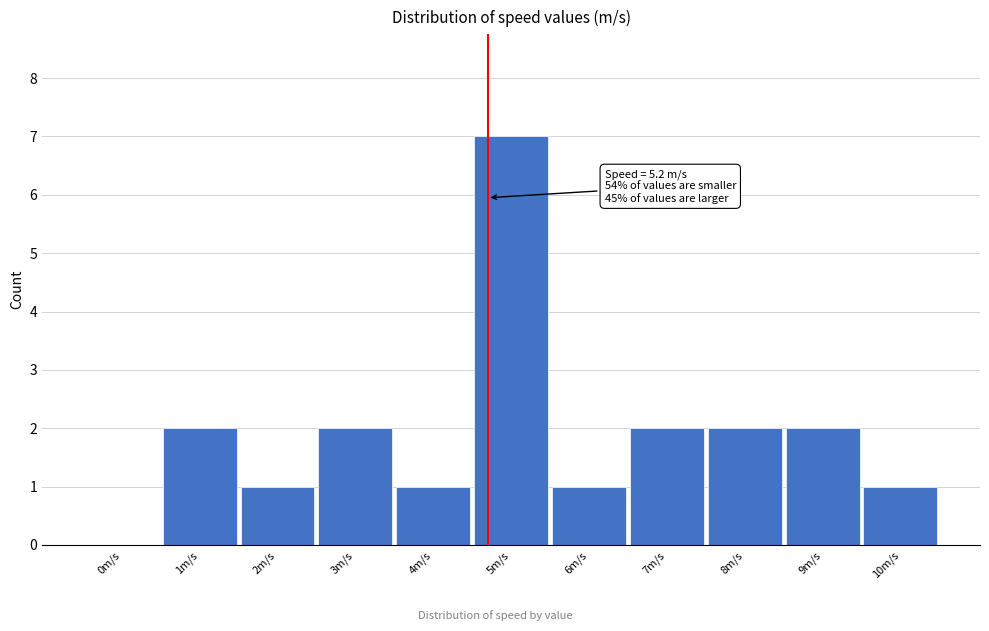

Reading right to left, transcribe all the data shown in this chart.

10m/s=1	9m/s=2	8m/s=2	7m/s=2	6m/s=1	5m/s=7	4m/s=1	3m/s=2	2m/s=1	1m/s=2	0m/s=0